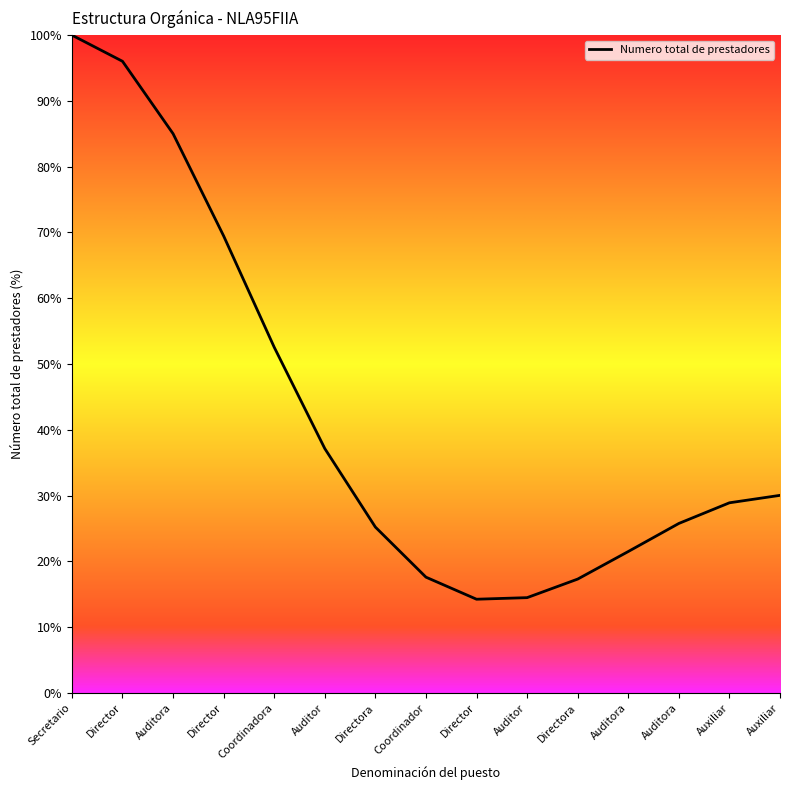

What is the ratio of the value at Auxiliar to the value at Auditor?

0.8